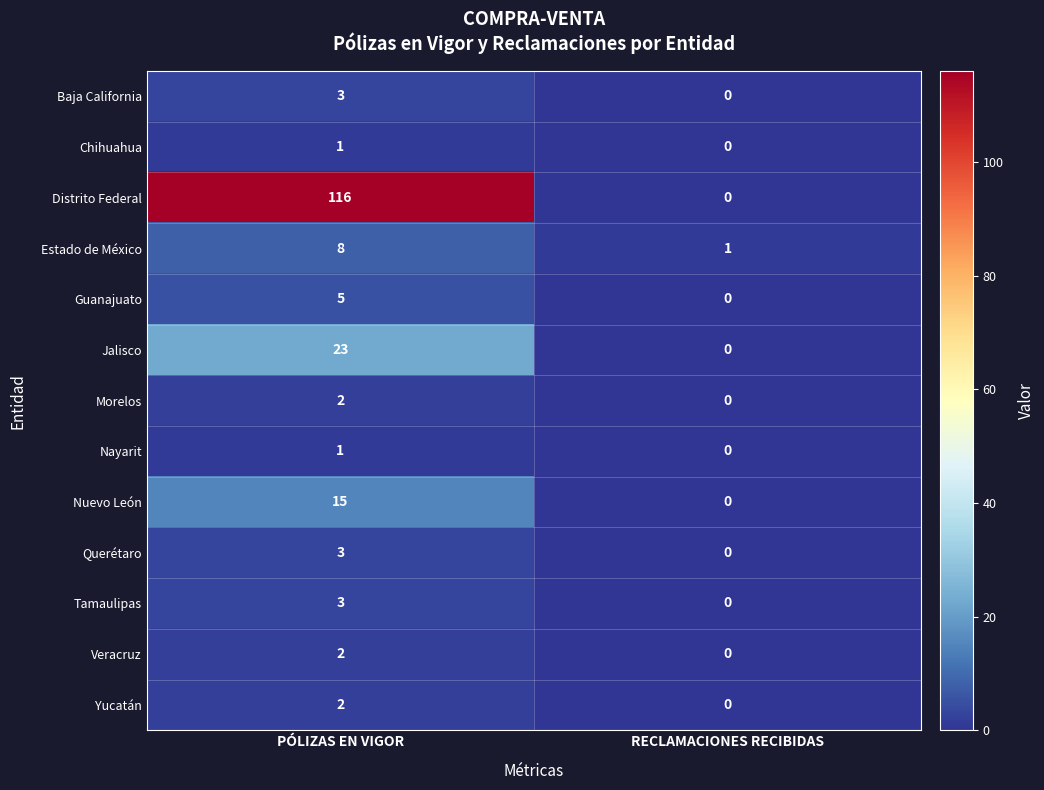

The value of Querétaro at PÓLIZAS EN VIGOR is 3. True or false?

True